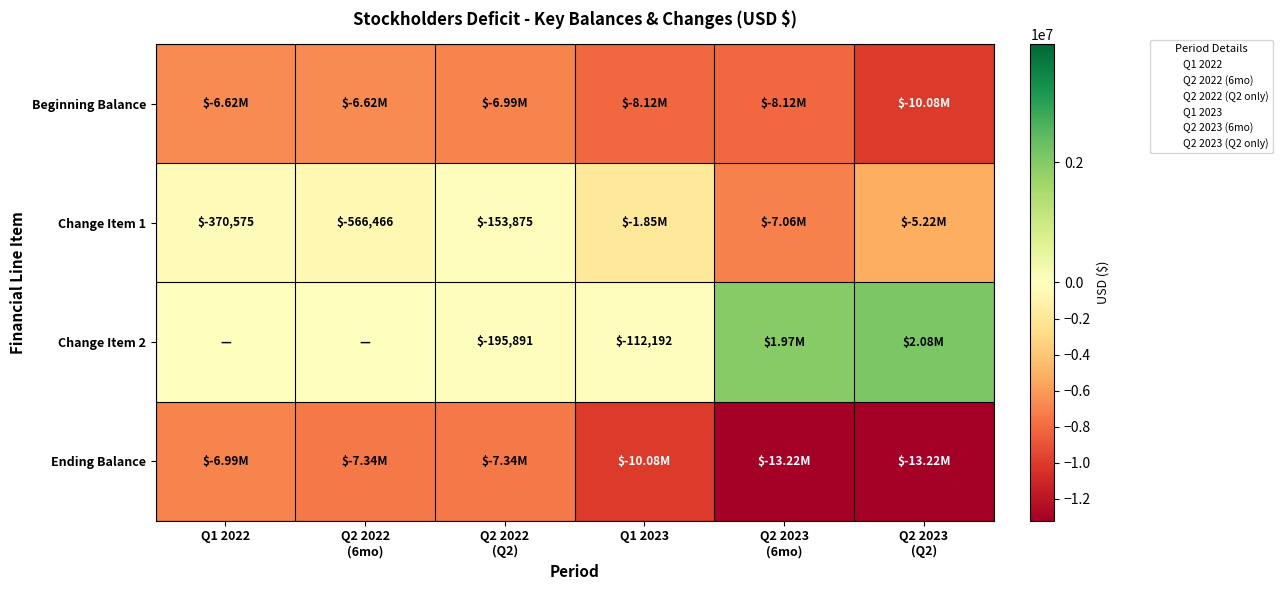

What is the sum of the Beginning Balance values at Q2 2022 (Q2) and Q2 2022 (6mo)?

-13610713